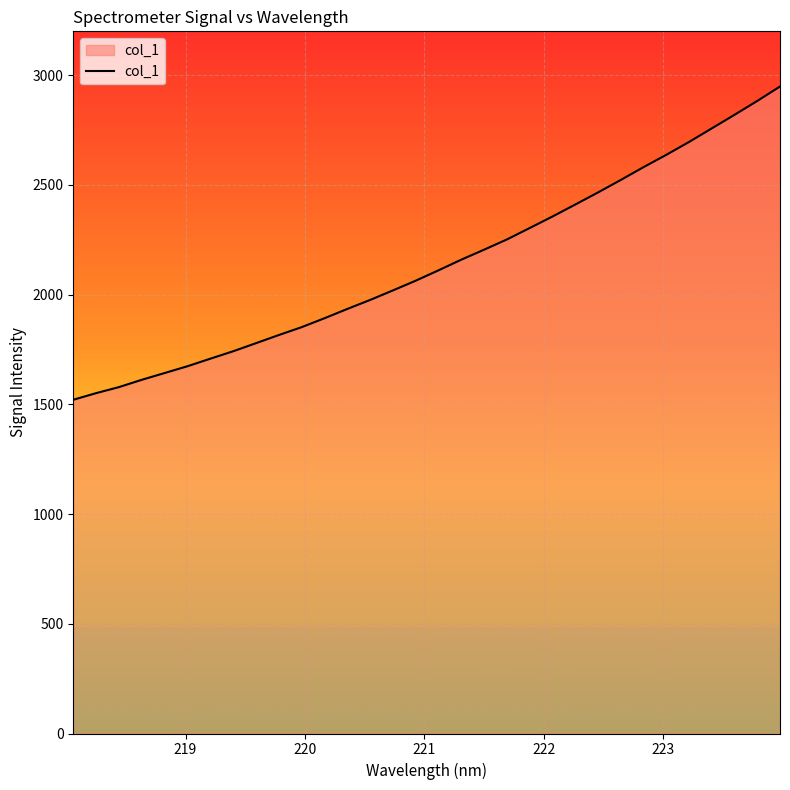

True or false: the data has more than 2 interior local peaks.

False